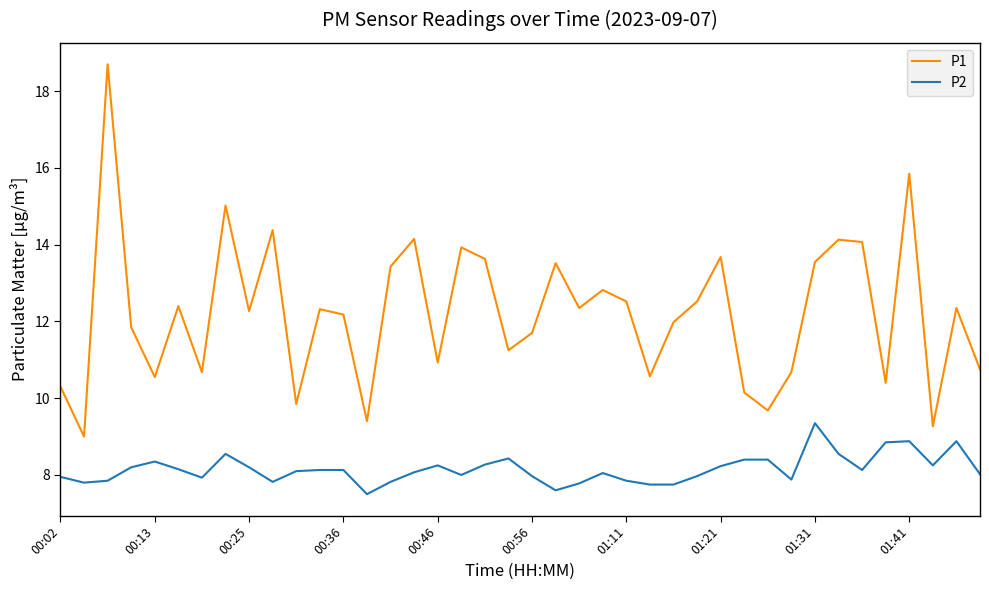

What is the difference between the maximum and minimum values in the P1 series?

9.7